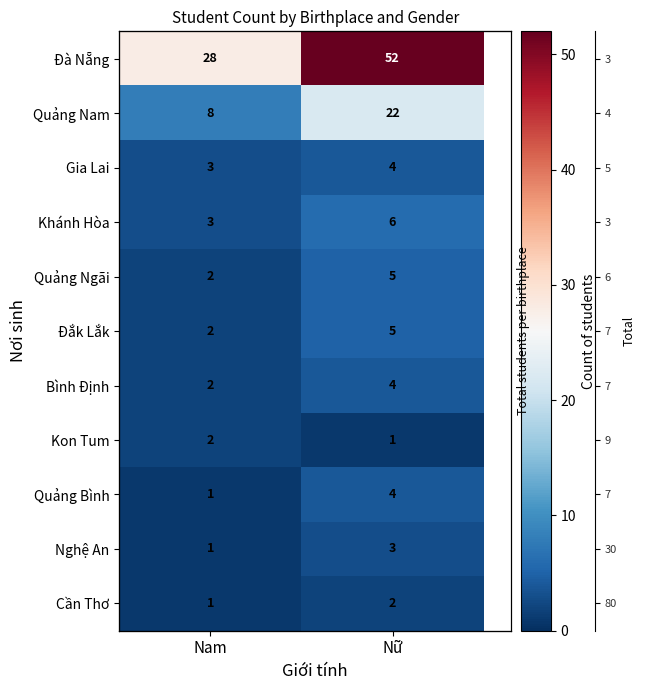

What is the approximate value of Quảng Ngãi at Nữ?

5